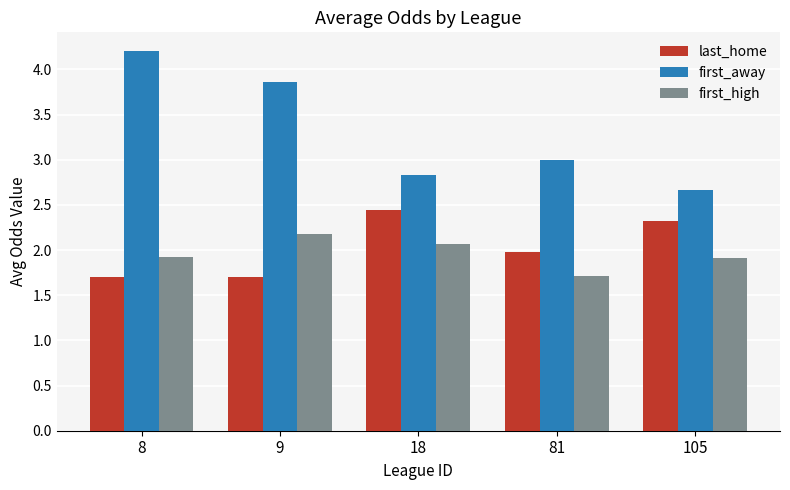

Where is first_away nearest to the value 3?

81